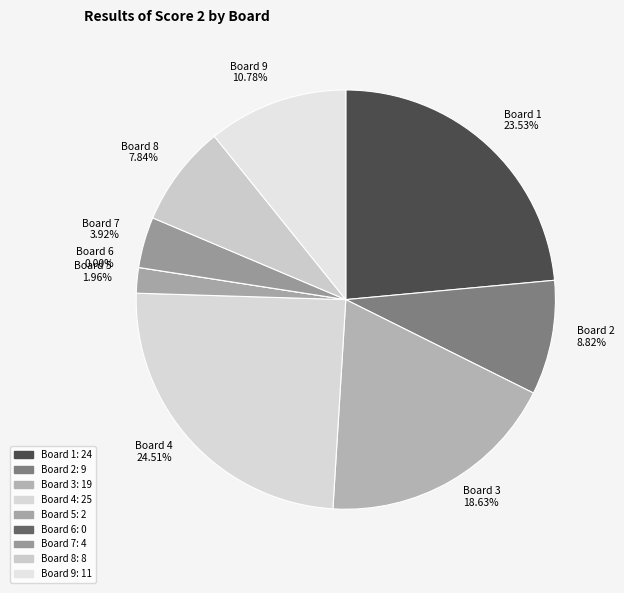

Is Board 7 the majority of the pie?

No